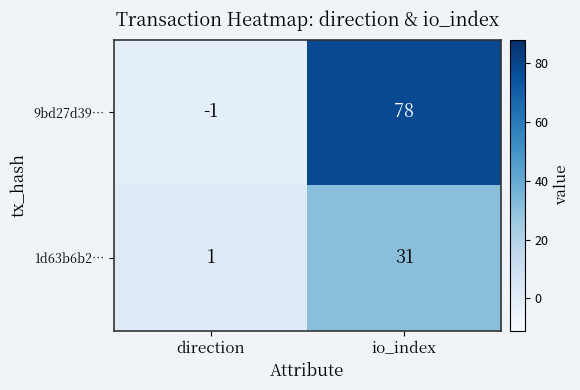

Reading left to right, extract all data points from this chart.

9bd27d39…: -1	78
1d63b6b2…: 1	31